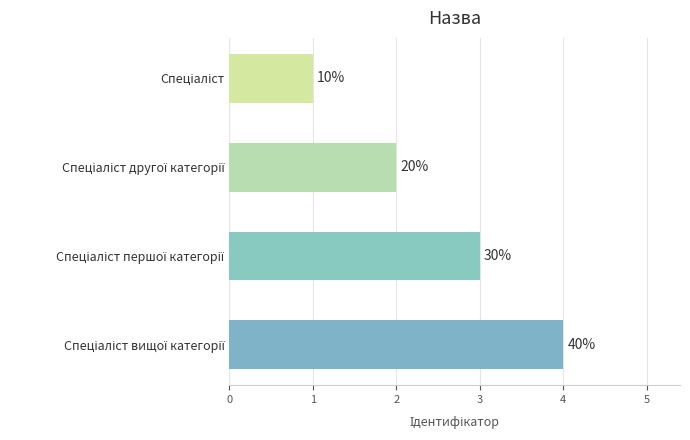

Rank the categories by value from highest to lowest.

Спеціаліст вищої категорії, Спеціаліст першої категорії, Спеціаліст другої категорії, Спеціаліст